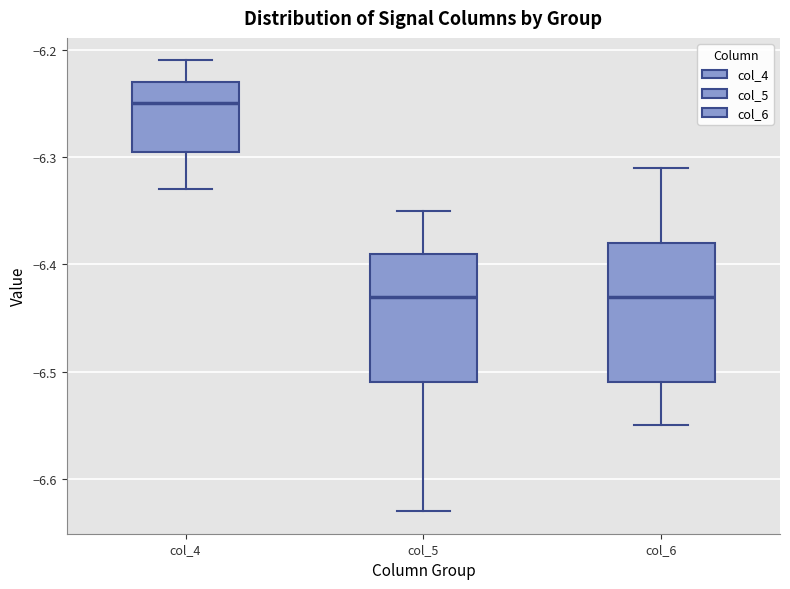

Where is the upper edge of the box for col_4 on the y-axis? The values are not printed on the chart, so give them approximately, as read against the axis.

-6.23